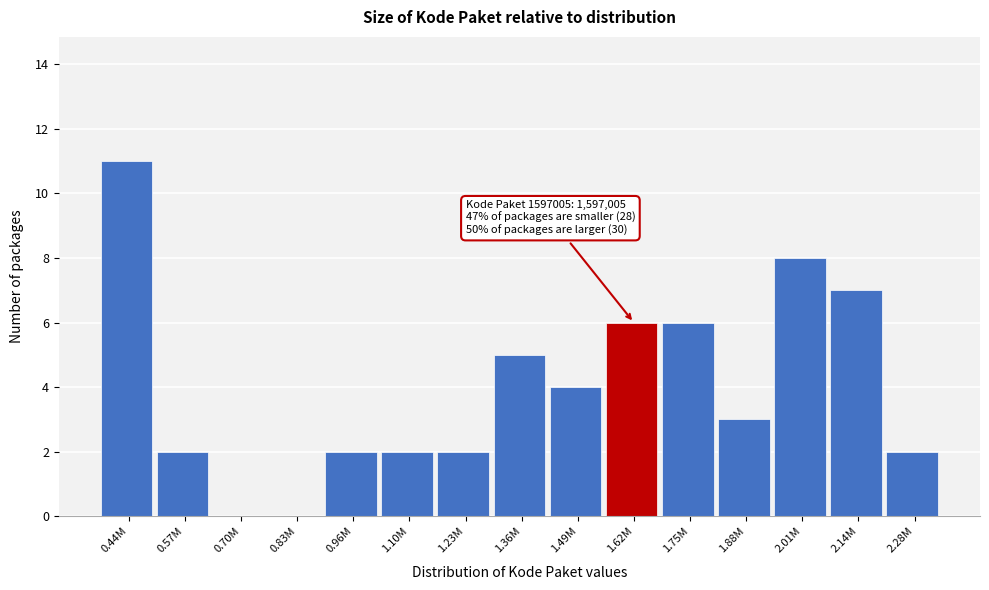

Reading left to right, transcribe all the data shown in this chart.

0.44M=11	0.57M=2	0.70M=0	0.83M=0	0.96M=2	1.10M=2	1.23M=2	1.36M=5	1.49M=4	1.62M=6	1.75M=6	1.88M=3	2.01M=8	2.14M=7	2.28M=2